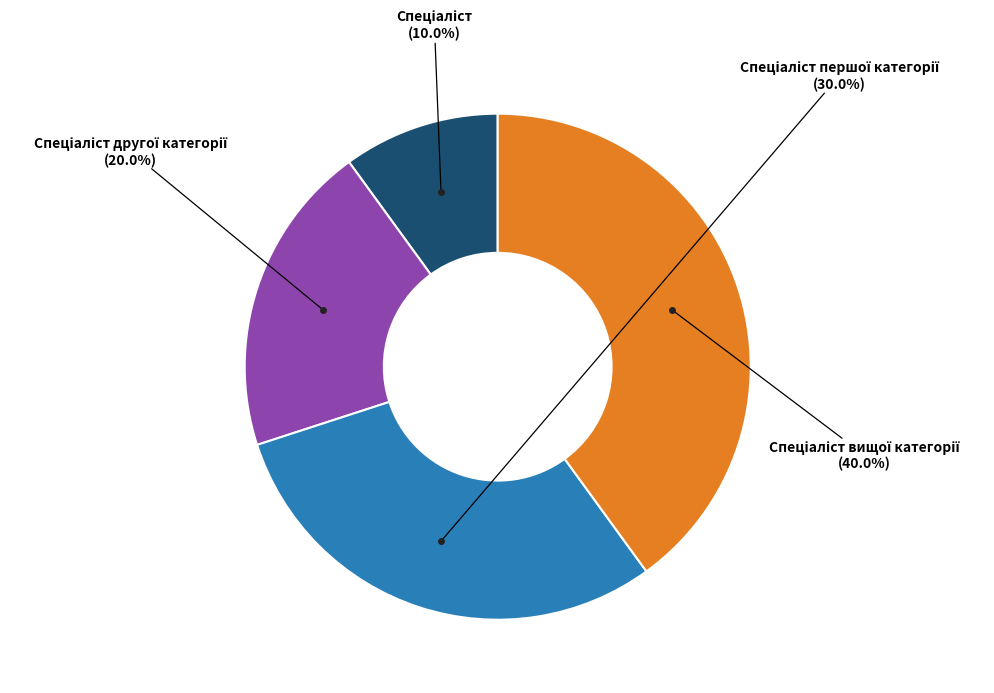

Is there any slice that represents more than half of the pie?

No